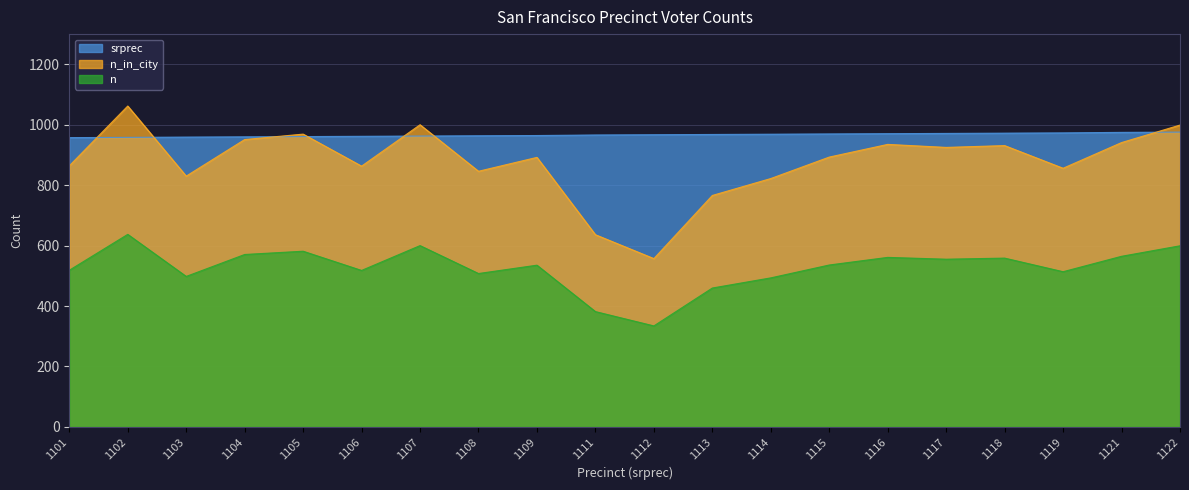

Reading left to right, extract all data points from this chart.

n_in_city: 864.0	1062.0	830.0	951.0	969.0	863.0	1000.0	846.0	892.0	636.0	557.0	766.0	822.0	893.0	935.0	925.0	931.0	856.0	941.0	999.0
n: 518.4	637.2	498.0	570.6	581.4	517.8	600.0	507.6	535.2	381.6	334.2	459.6	493.2	535.8	561.0	555.0	558.6	513.6	564.6	599.4
srprec: 957.4	958.3	959.1	960.0	960.9	961.7	962.6	963.5	964.3	966.1	967.0	967.8	968.7	969.6	970.4	971.3	972.2	973.0	974.8	975.7